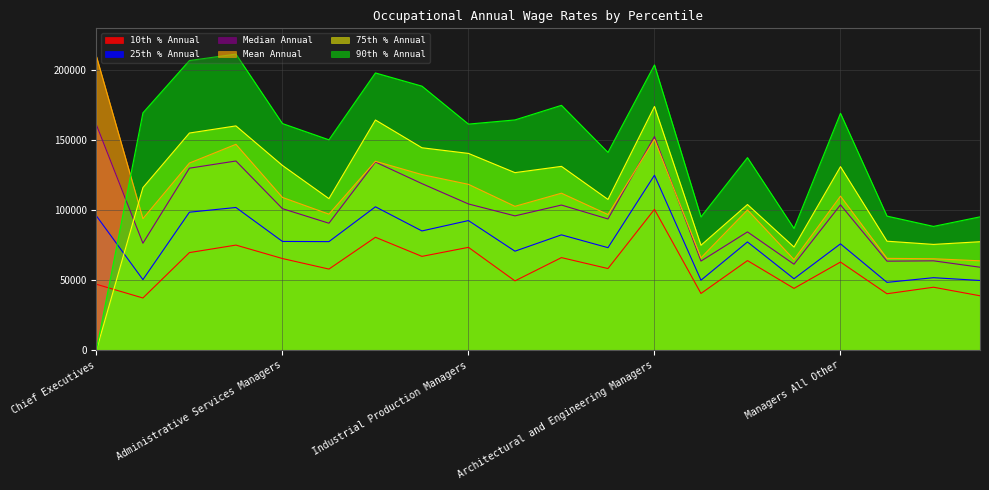

What is the label of the 10th point from the right?

Human Resources Managers